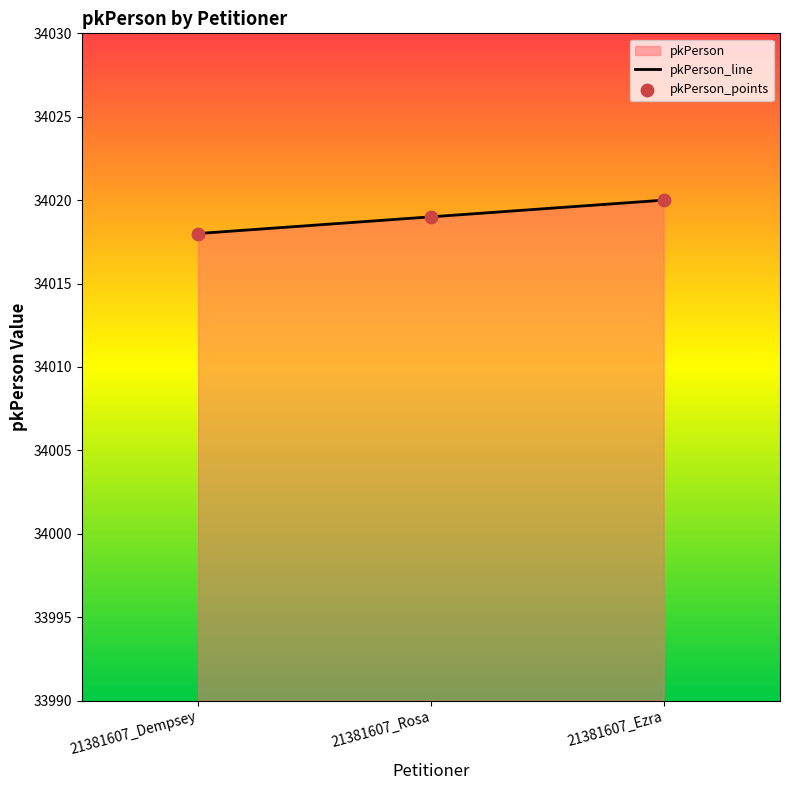

Which has a higher value, 21381607_Ezra or 21381607_Dempsey?

21381607_Ezra